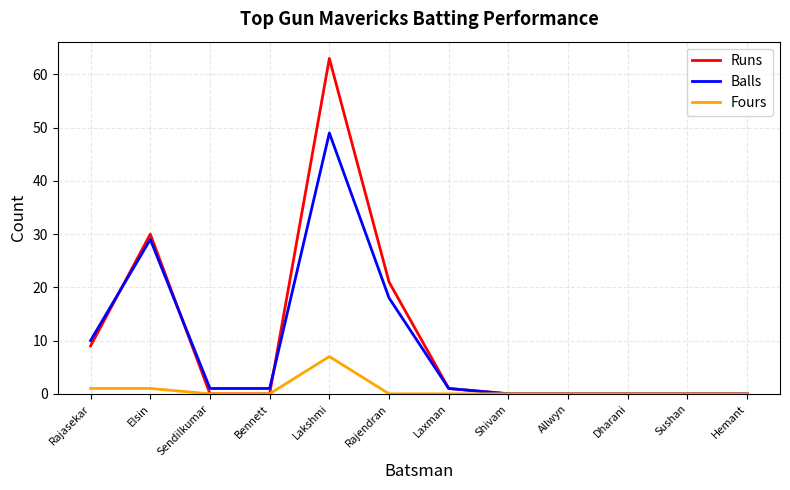

Rank the series by their maximum value, from lowest to highest.

Fours, Balls, Runs